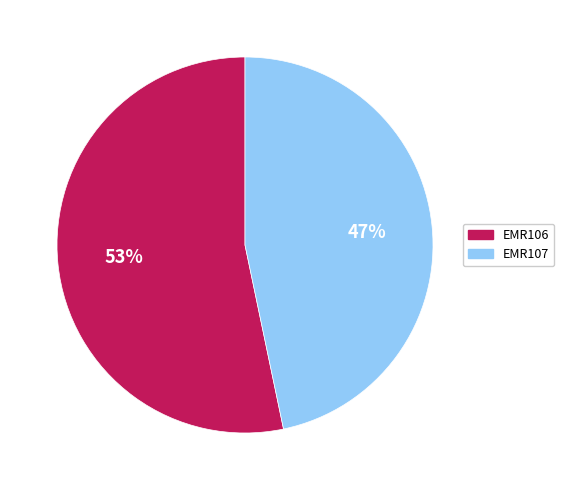

Is the sum of EMR107 and EMR106 greater than half?

Yes